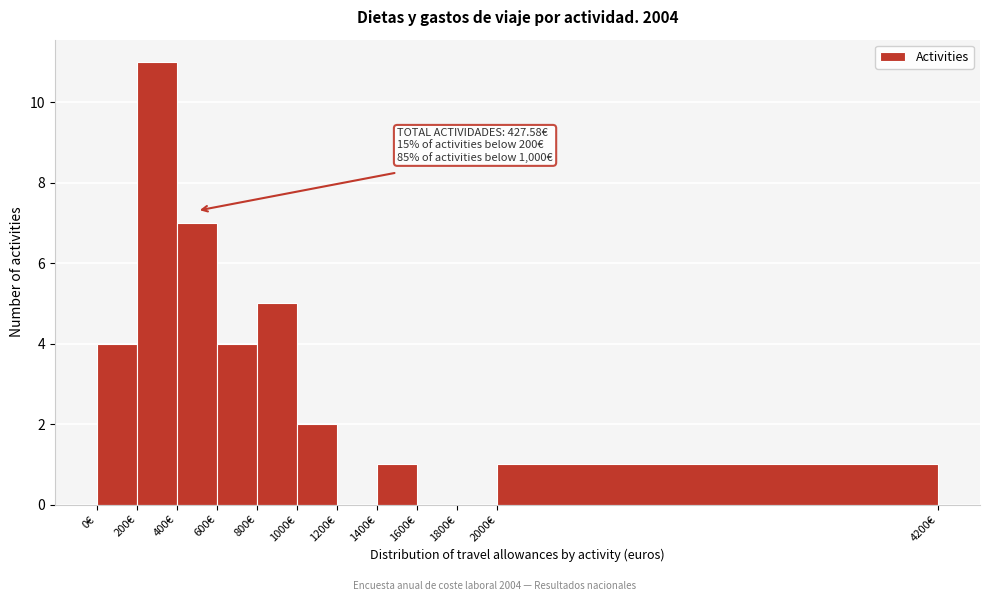

Which range on the x-axis has the tallest bar?

200 to 400